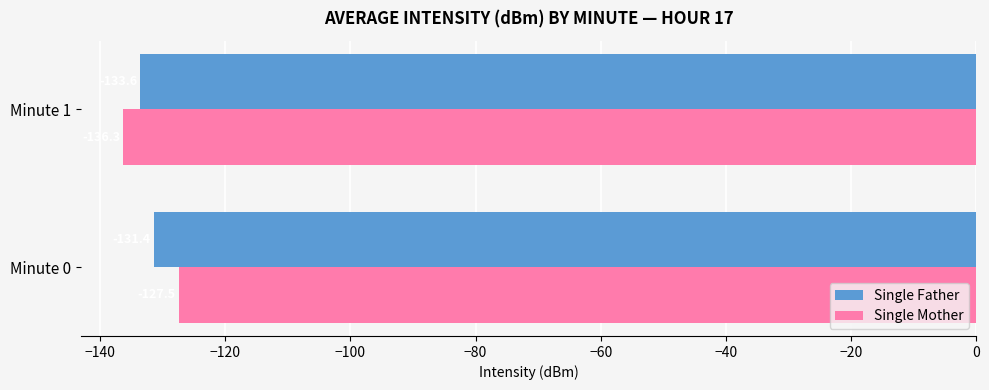

Which series has the largest total across all categories?

Single Mother